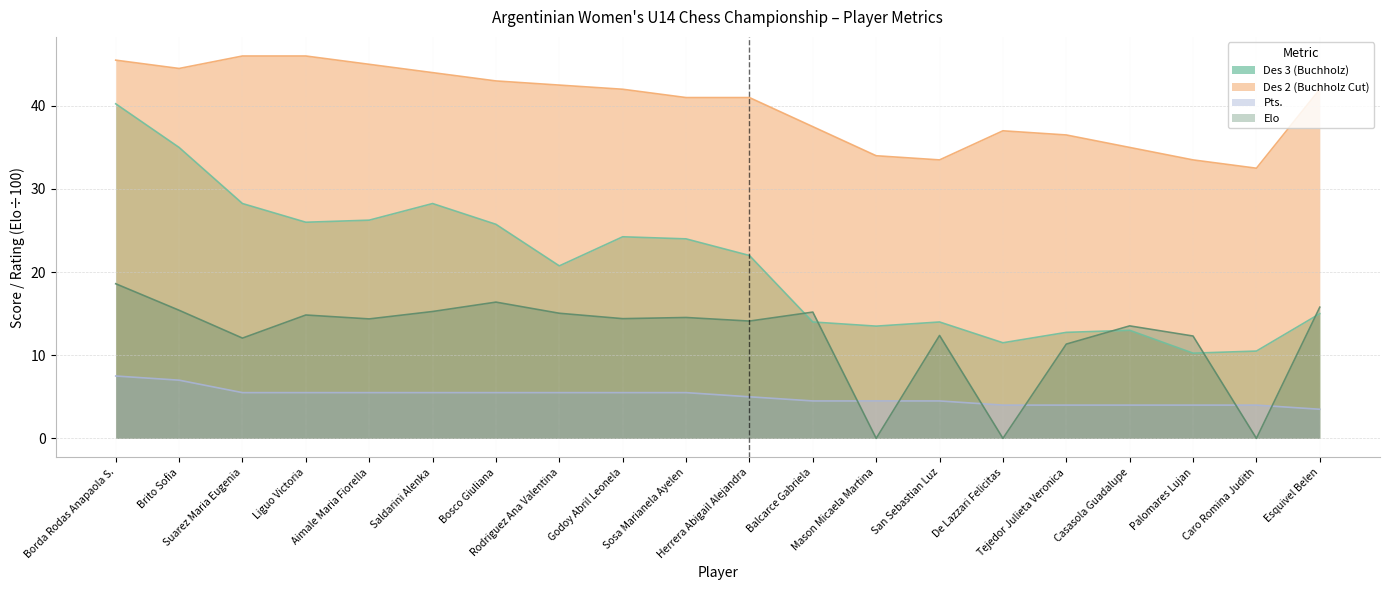

Which series ends up on top after the final intersection of Elo and Des 3 (Buchholz)?

Elo